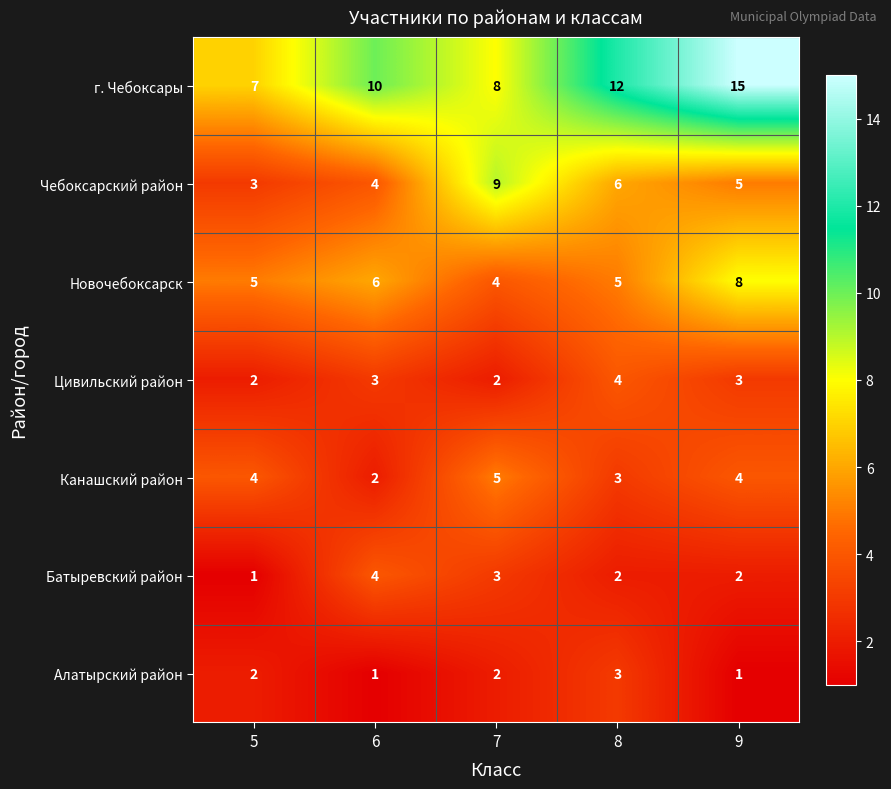

List the labels in order of Чебоксарский район value, largest first.

7, 8, 9, 6, 5